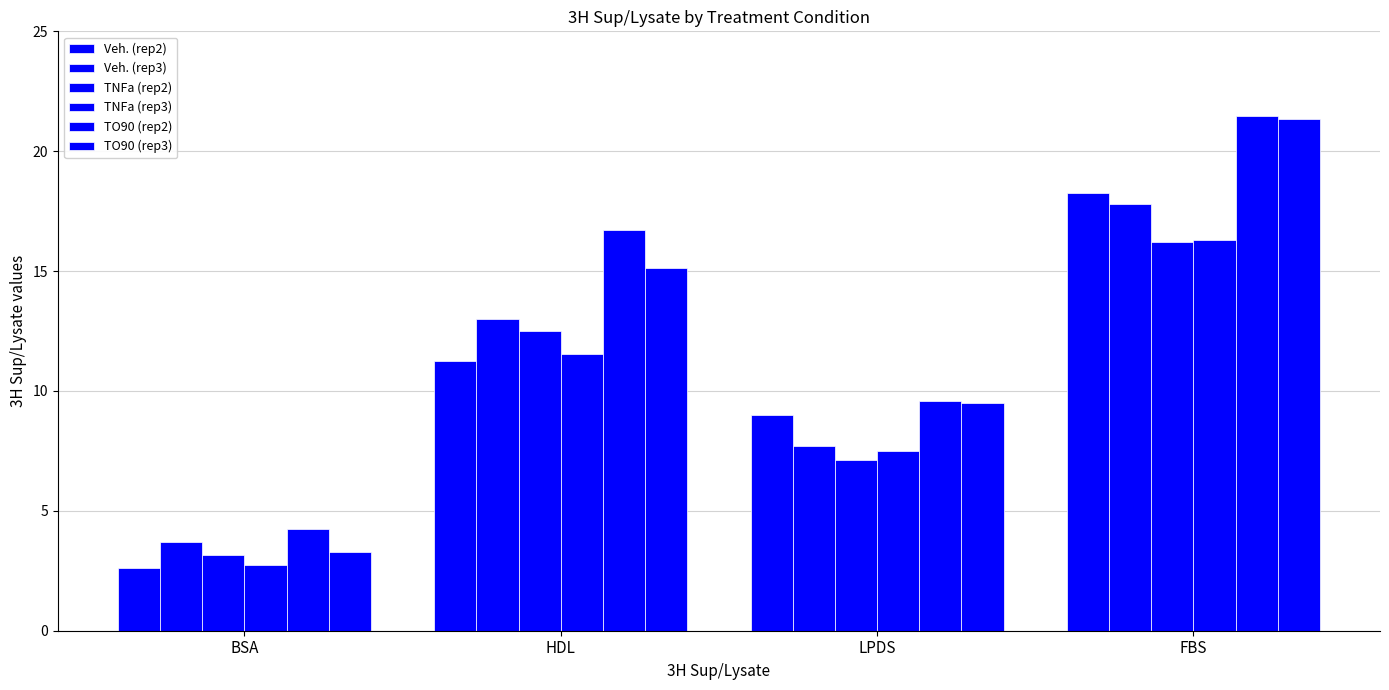

At which label does TO90 (rep2) first exceed 16?

HDL